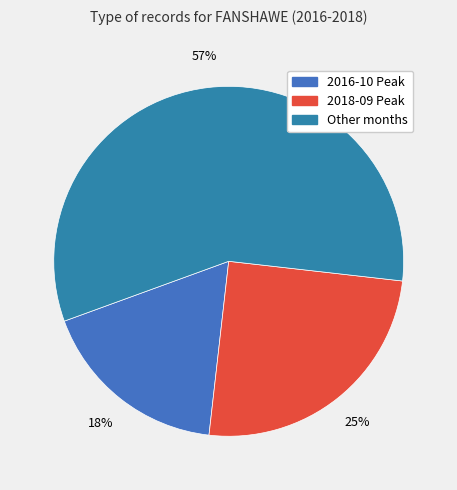

Count the number of slices in the pie.

3